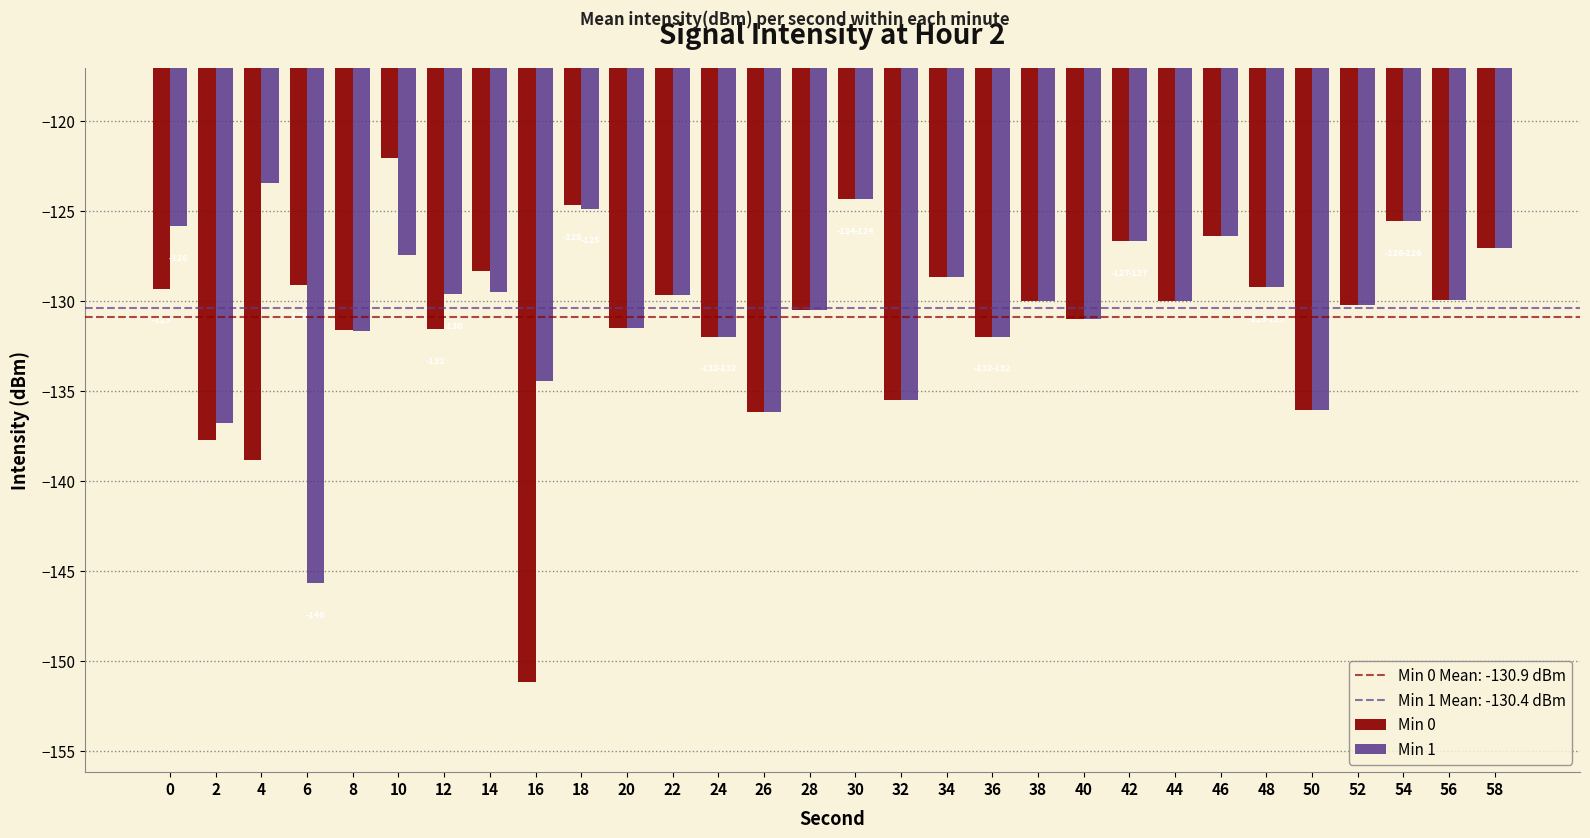

Rank the series by their maximum value, from lowest to highest.

Min 1, Min 0